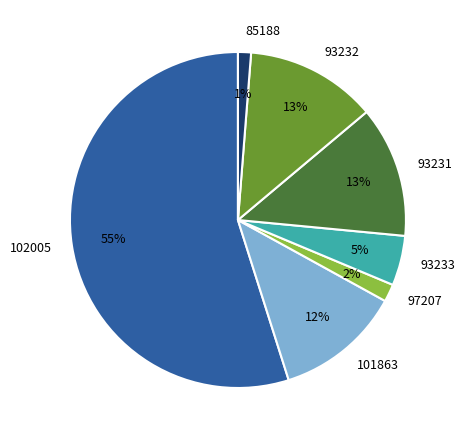

To the nearest percent, what is the combined percentage of 93231 and 101863?

25%